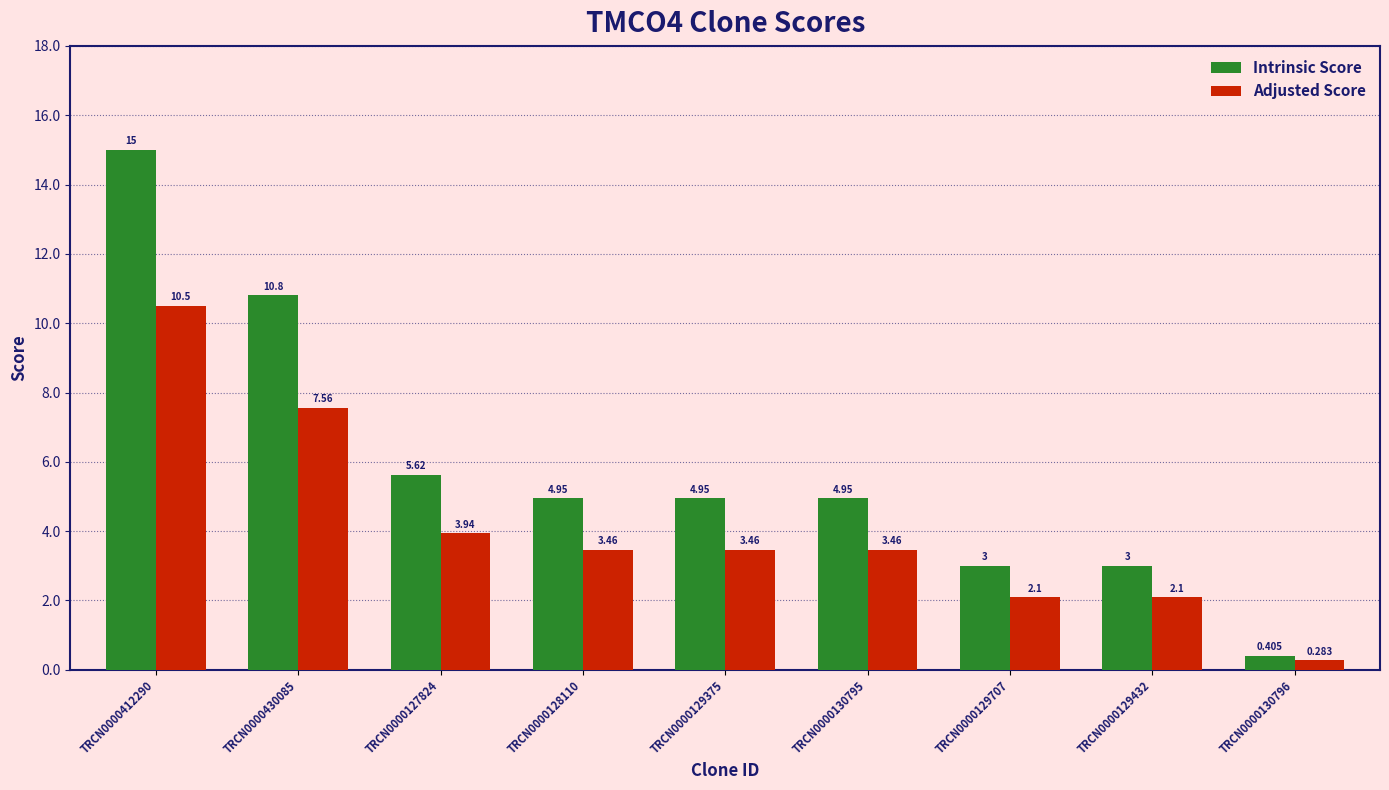

At which label is Adjusted Score closest to 5?

TRCN0000127824